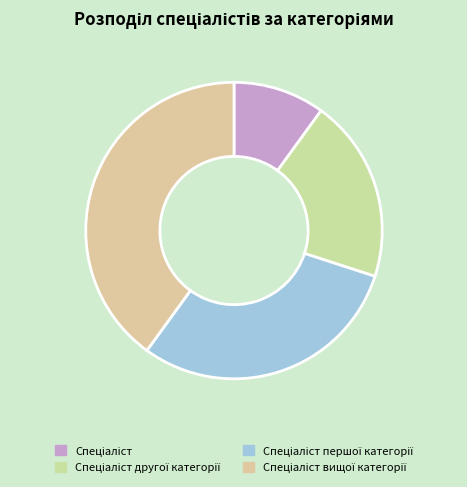

Does Спеціаліст represent more than half of the total?

No